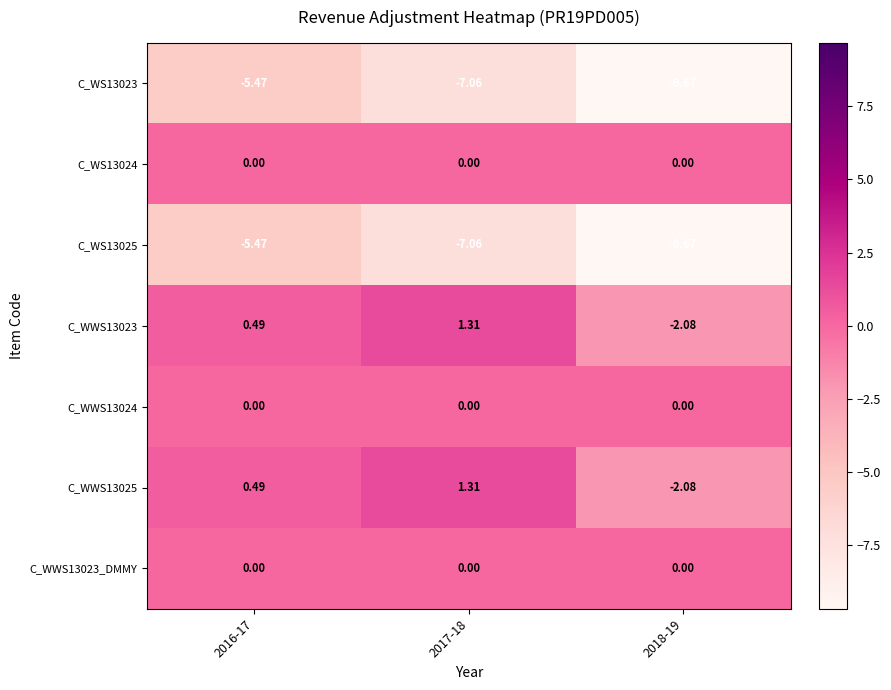

Count the number of data series in this chart.

7